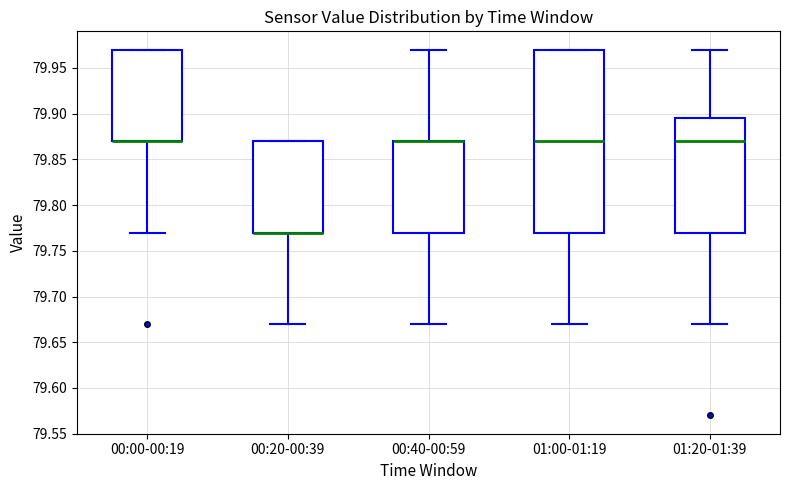

Which box is the tallest, from its lower edge to its upper edge?

01:00-01:19